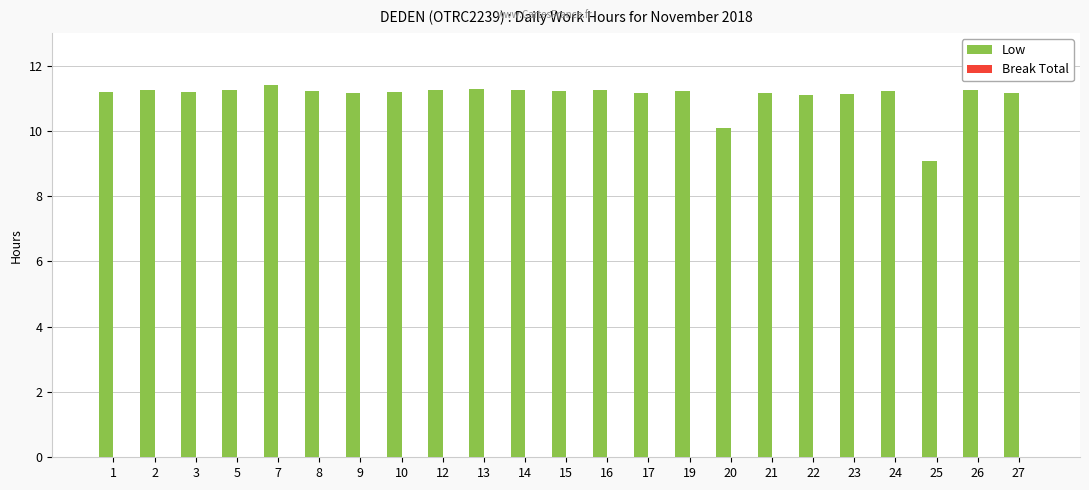

Is it true that the value at 10 is 11.2?

True